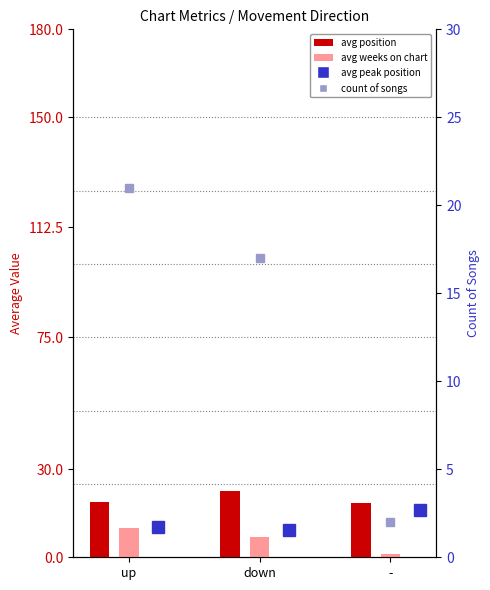

Are the bars horizontal?

No